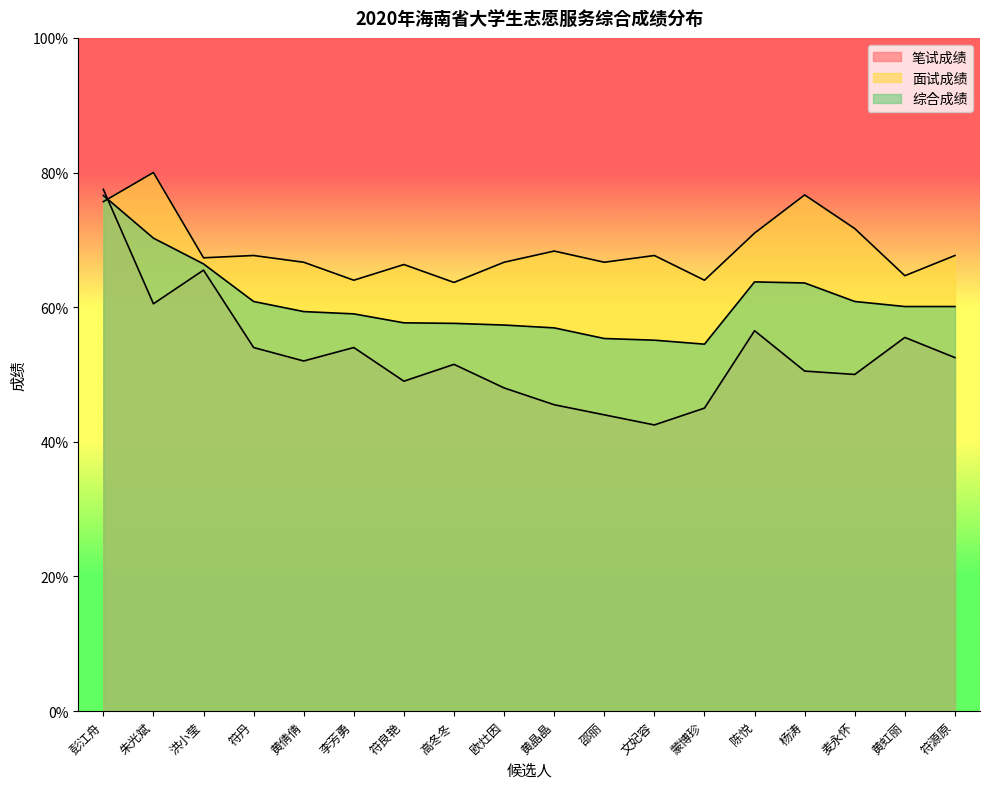

True or false: 笔试成绩 has a value of 16.0 at 黄虹丽.

False